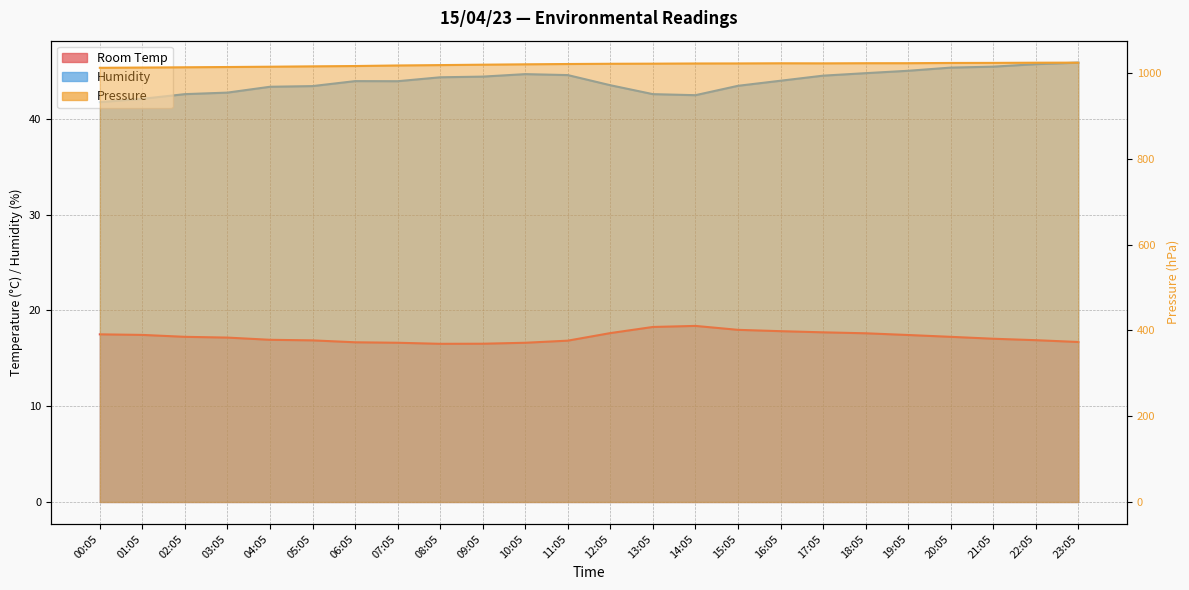

What is the value of the Room Temp point at the 11th from the left?

16.6